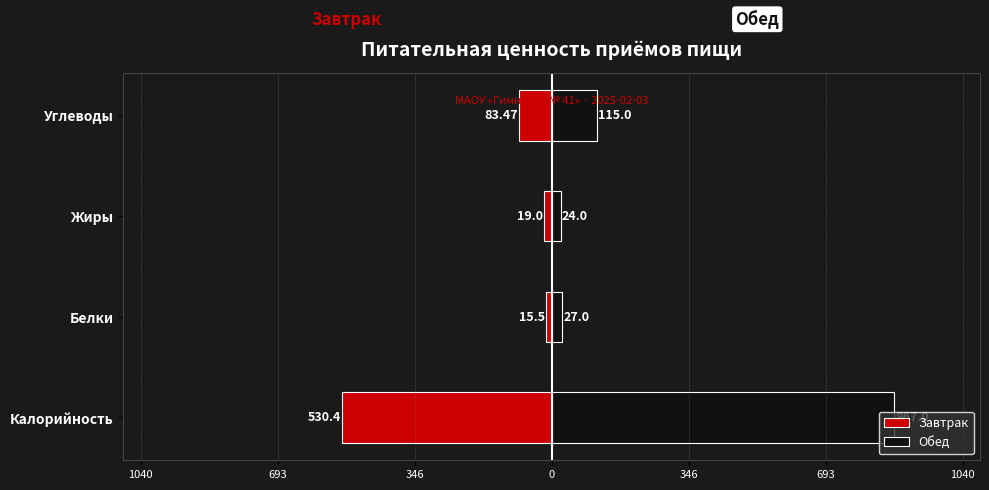

What is the sum of all Обед values?

1033.0